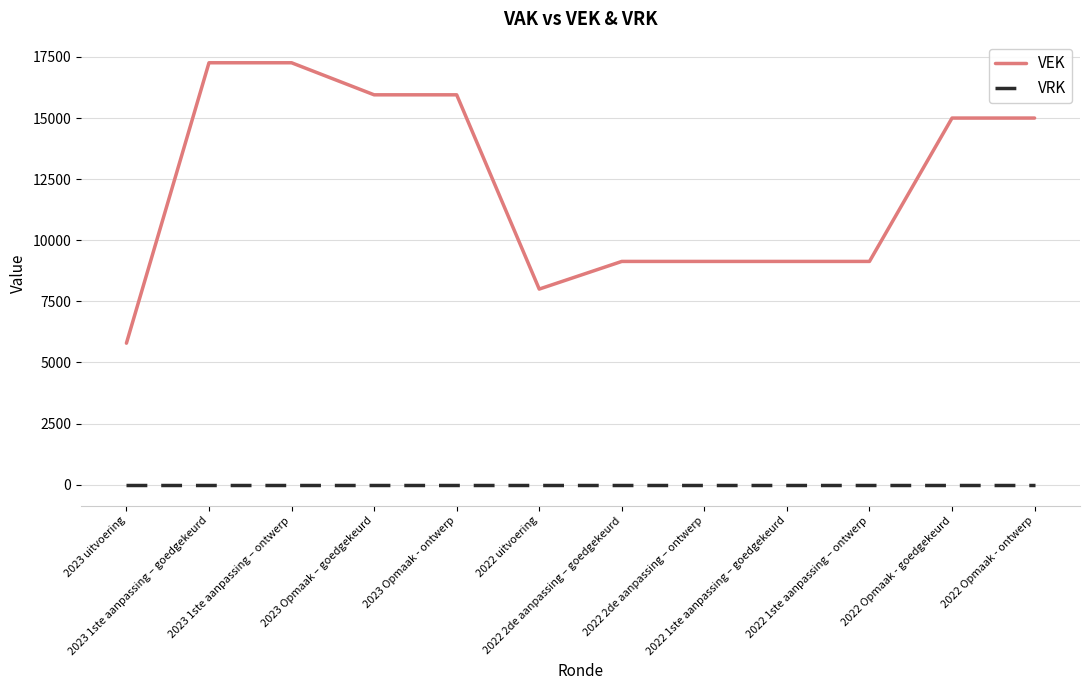

Which series has the largest total across all categories?

VEK